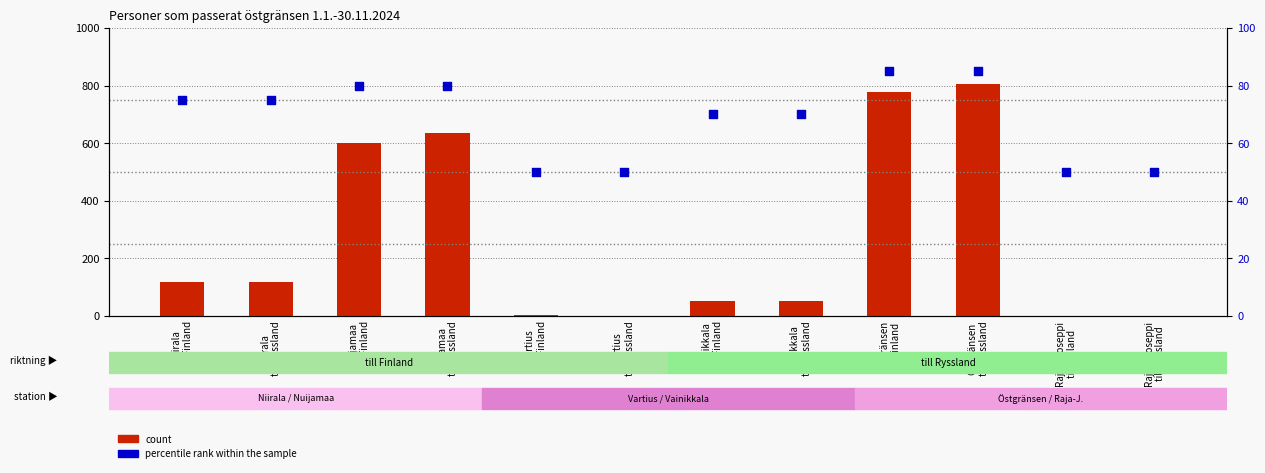

Which series has the largest total across all categories?

count